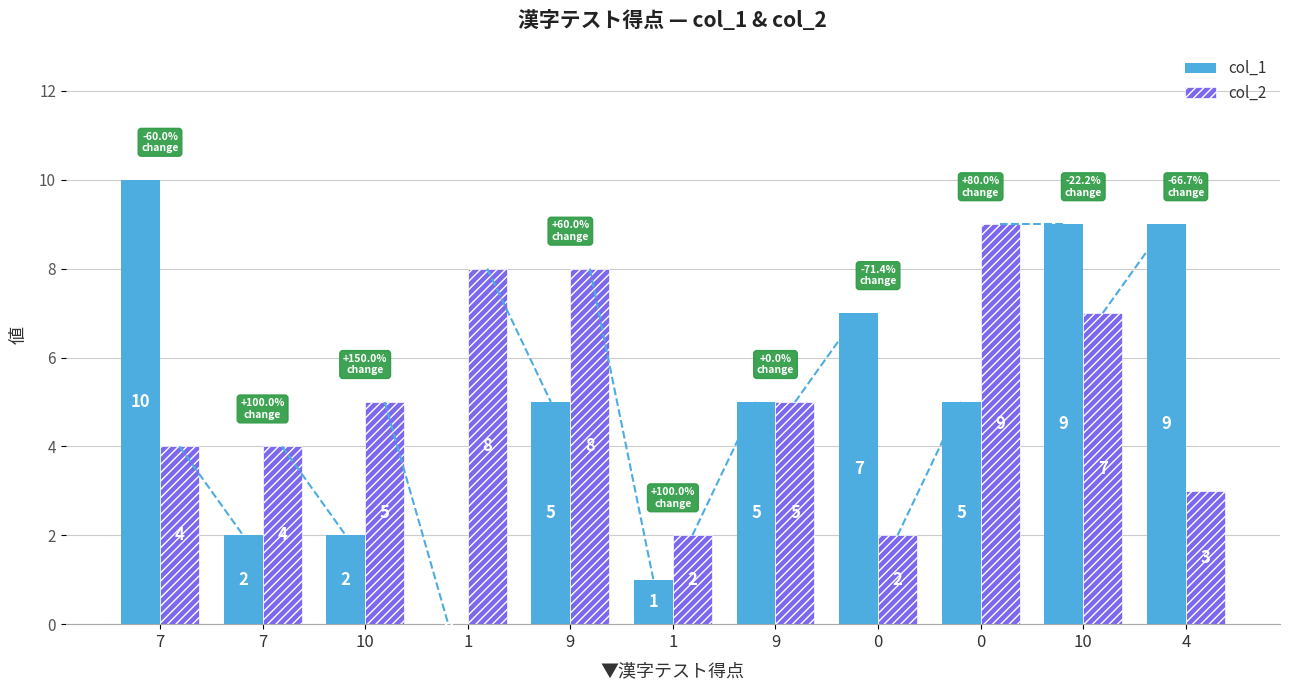

Are the bars grouped side by side (vs. stacked)?

Yes